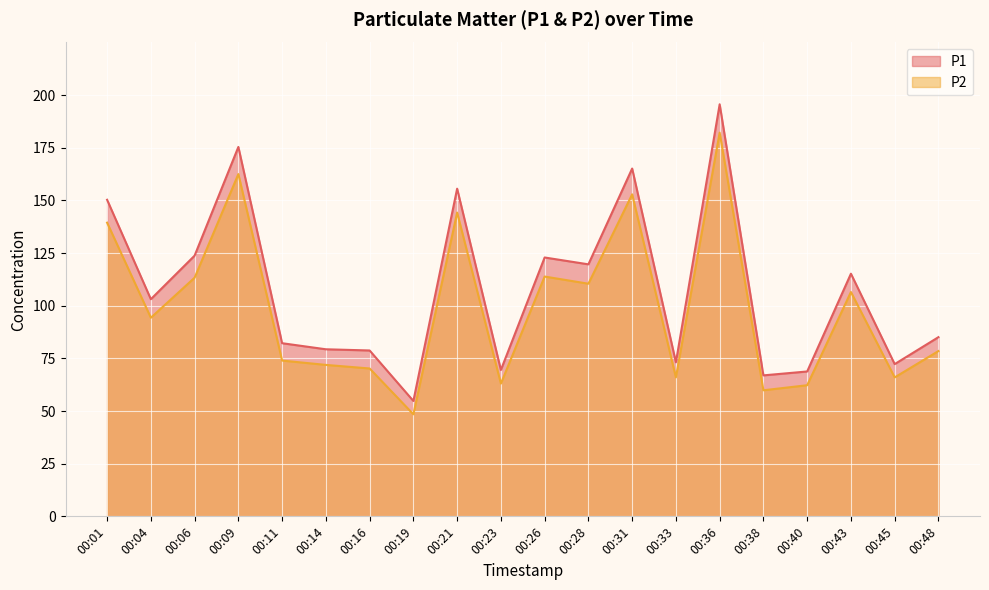

At how many categories does at least one series exceed 131?

5